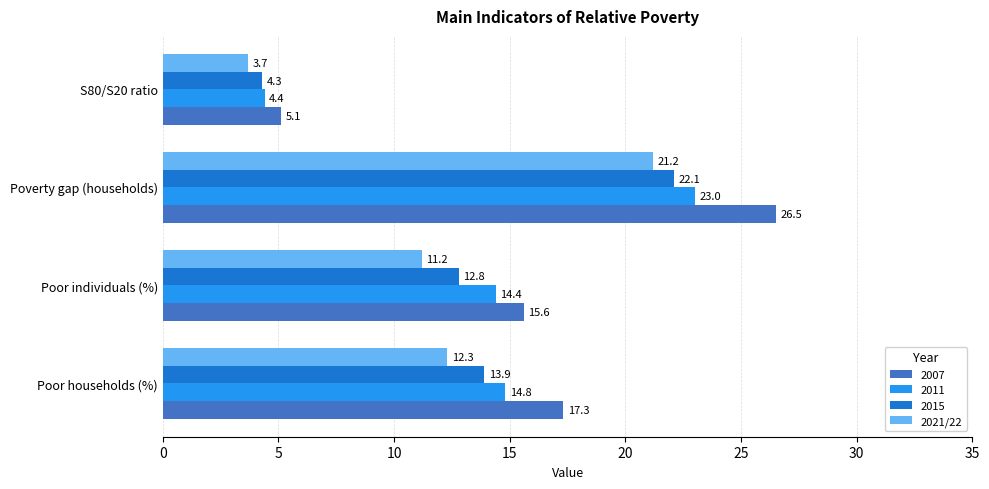

Which category has the lowest value across all series?

S80/S20 ratio